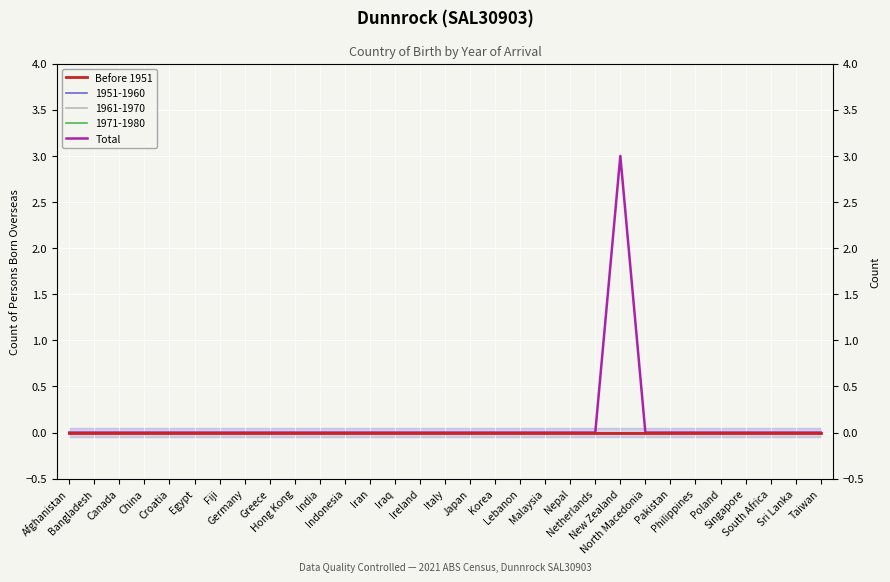

Reading left to right, what are all the values shown in this chart?

Before 1951: Afghanistan=0	Bangladesh=0	Canada=0	China=0	Croatia=0	Egypt=0	Fiji=0	Germany=0	Greece=0	Hong Kong=0	India=0	Indonesia=0	Iran=0	Iraq=0	Ireland=0	Italy=0	Japan=0	Korea=0	Lebanon=0	Malaysia=0	Nepal=0	Netherlands=0	New Zealand=0	North Macedonia=0	Pakistan=0	Philippines=0	Poland=0	Singapore=0	South Africa=0	Sri Lanka=0	Taiwan=0
Total: Afghanistan=0	Bangladesh=0	Canada=0	China=0	Croatia=0	Egypt=0	Fiji=0	Germany=0	Greece=0	Hong Kong=0	India=0	Indonesia=0	Iran=0	Iraq=0	Ireland=0	Italy=0	Japan=0	Korea=0	Lebanon=0	Malaysia=0	Nepal=0	Netherlands=0	New Zealand=3	North Macedonia=0	Pakistan=0	Philippines=0	Poland=0	Singapore=0	South Africa=0	Sri Lanka=0	Taiwan=0